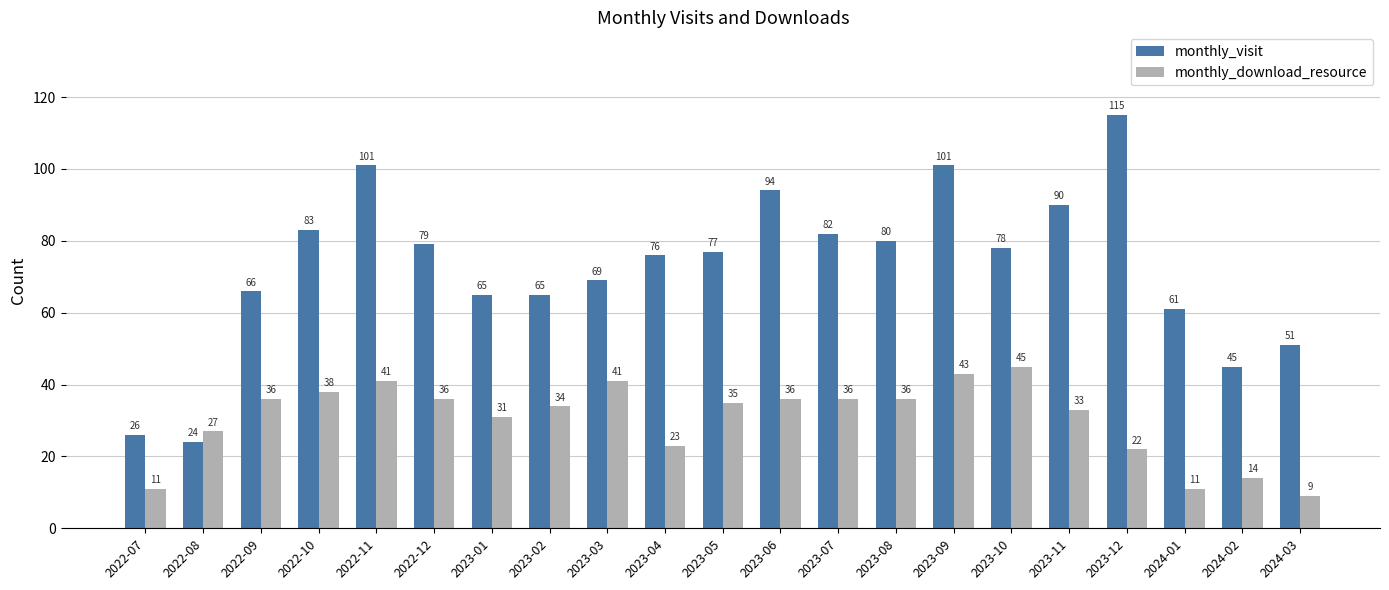

The value of monthly_download_resource at 2023-06 is 55. True or false?

False